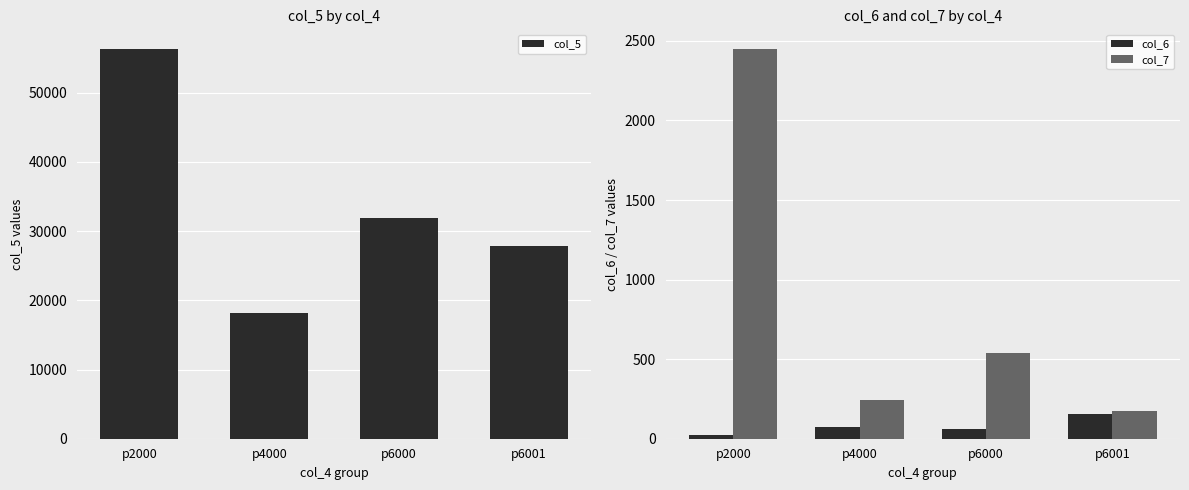

Reading left to right, transcribe all the data shown in this chart.

col_5: 56350	18130	31919	27789
col_6: 23	74	59	157
col_7: 2450	245	541	177